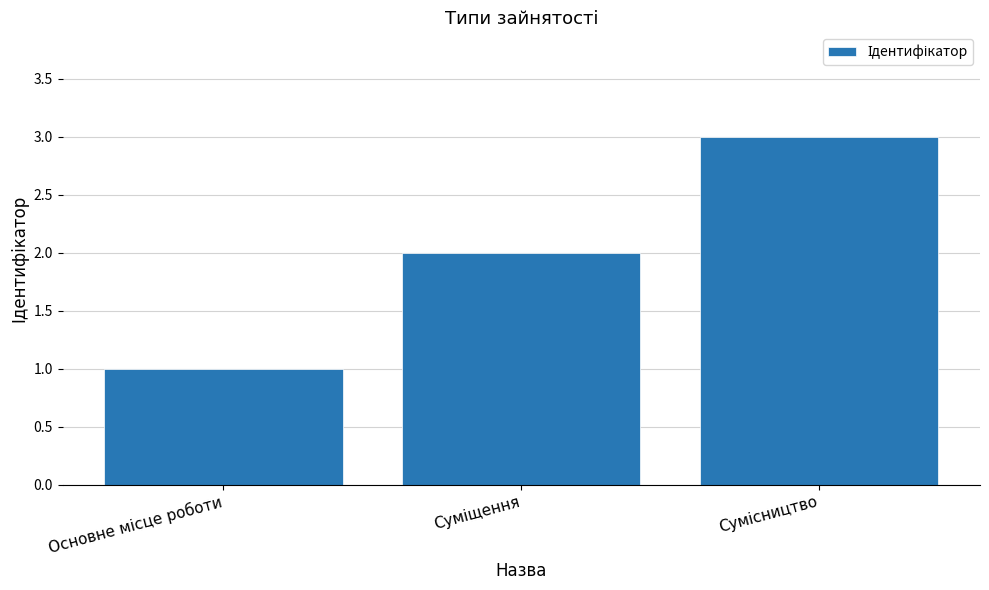

What is the sum of all values?

6